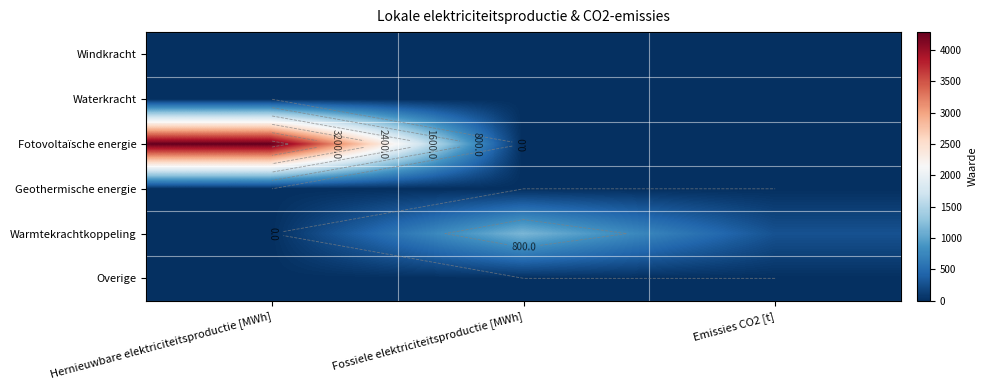

Which series changed the most between Hernieuwbare elektriciteitsproductie [MWh] and Fossiele elektriciteitsproductie [MWh]?

Fotovoltaïsche energie